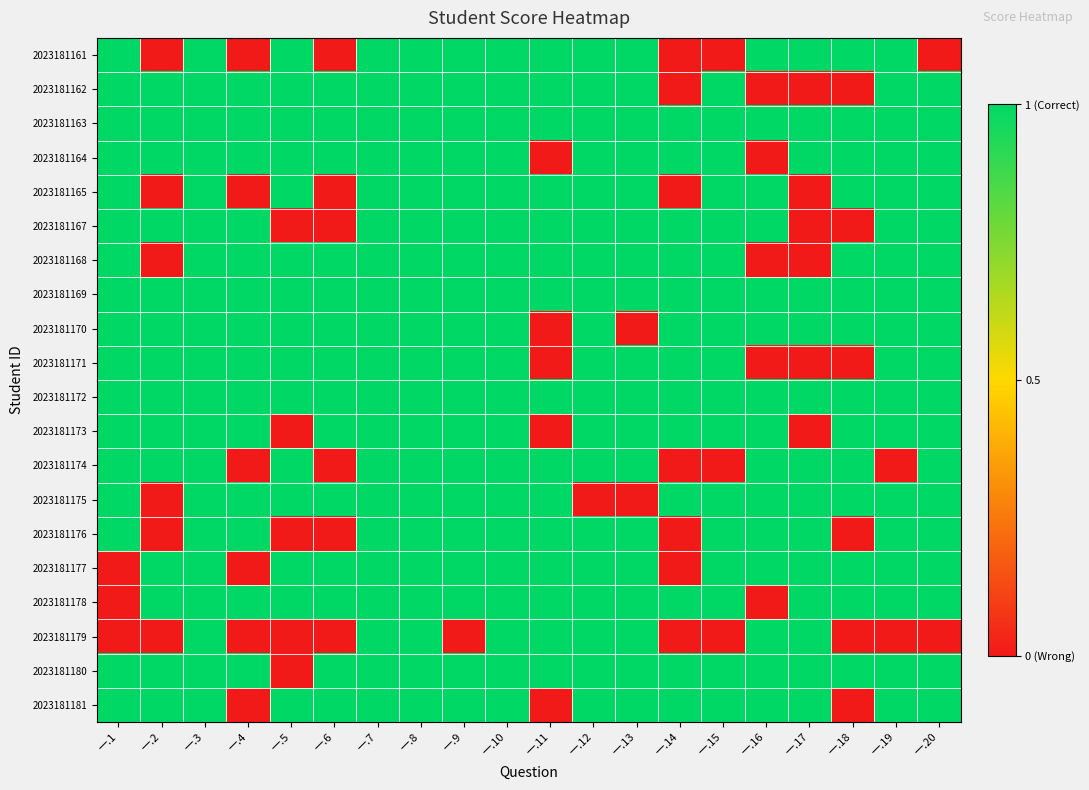

What is the total value across all series at 一.2?

14